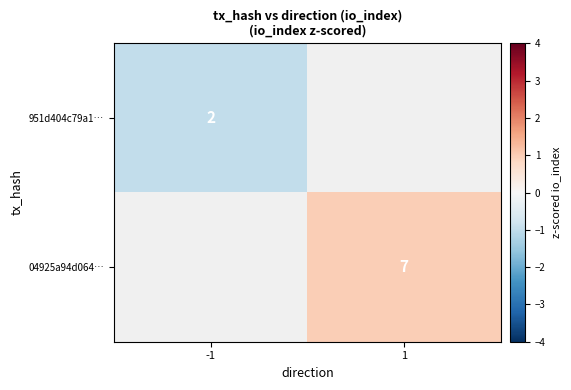

The value of 04925a94d064… at 1 is 1.7. True or false?

False